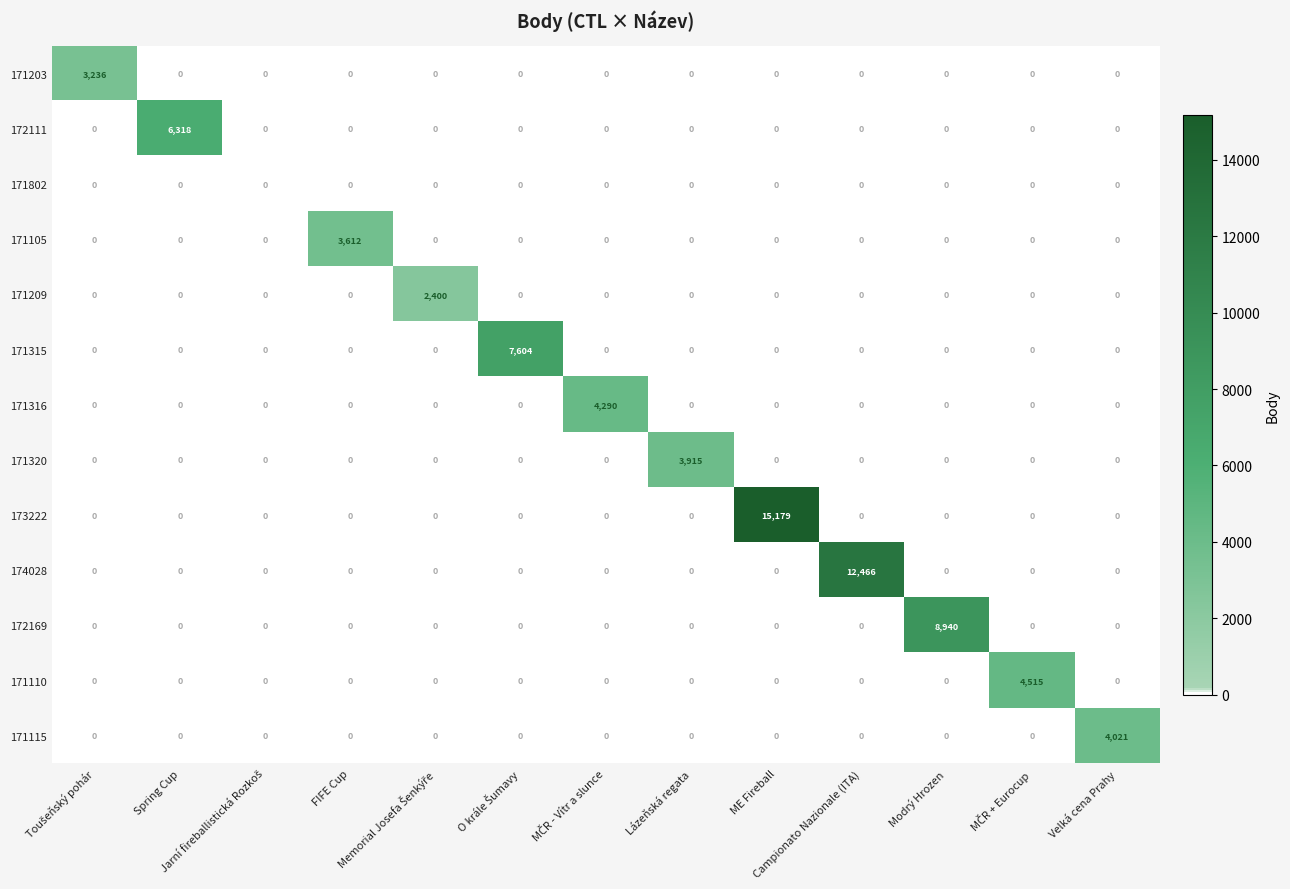

Which series has the widest spread of values?

173222